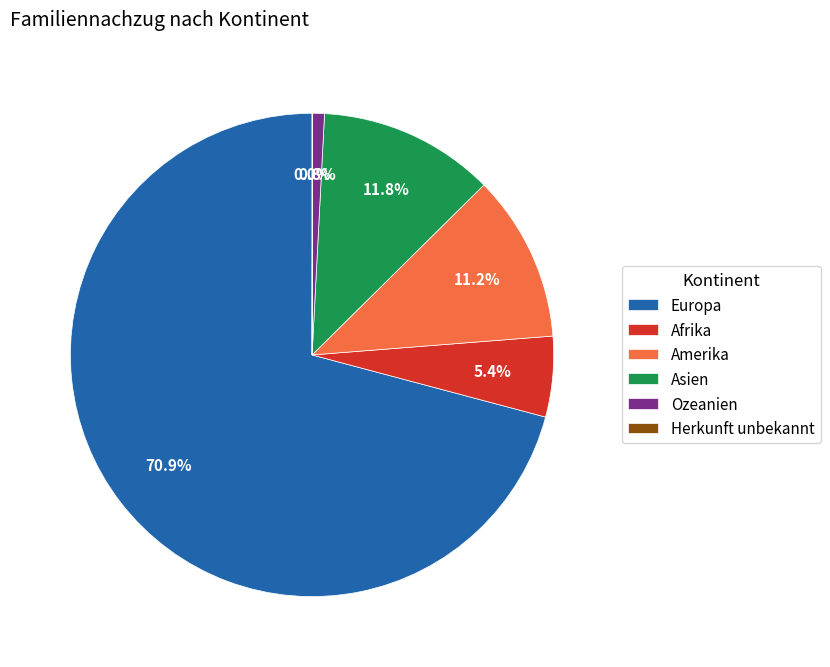

What is the largest slice in the pie chart?

Europa